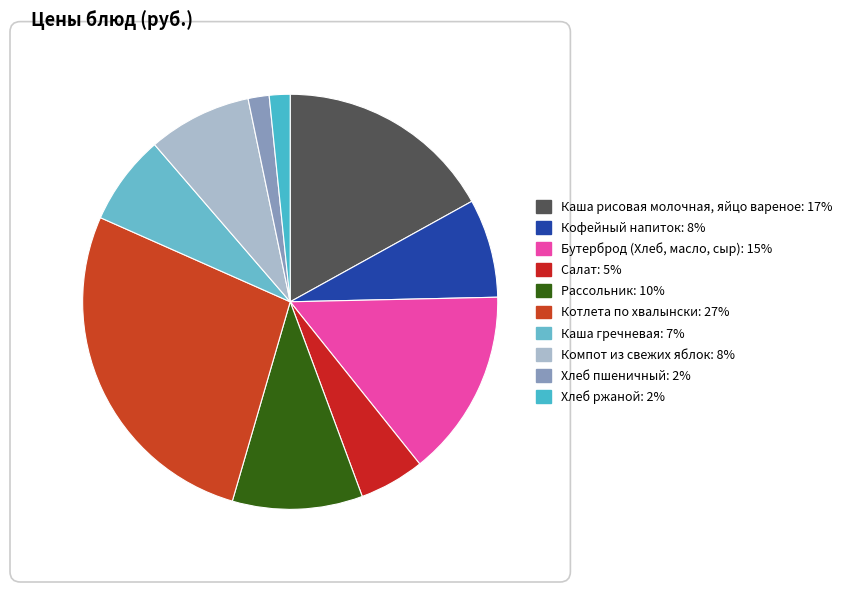

What percentage is NOT represented by Бутерброд (Хлеб, масло, сыр)?

85.4%